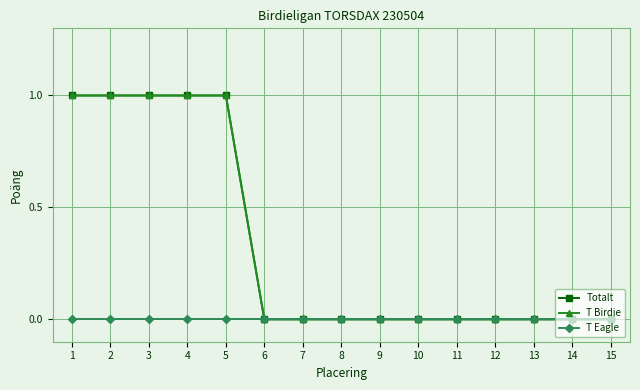

List the labels in order of T Birdie value, smallest first.

6, 7, 8, 9, 10, 11, 12, 13, 14, 15, 1, 2, 3, 4, 5